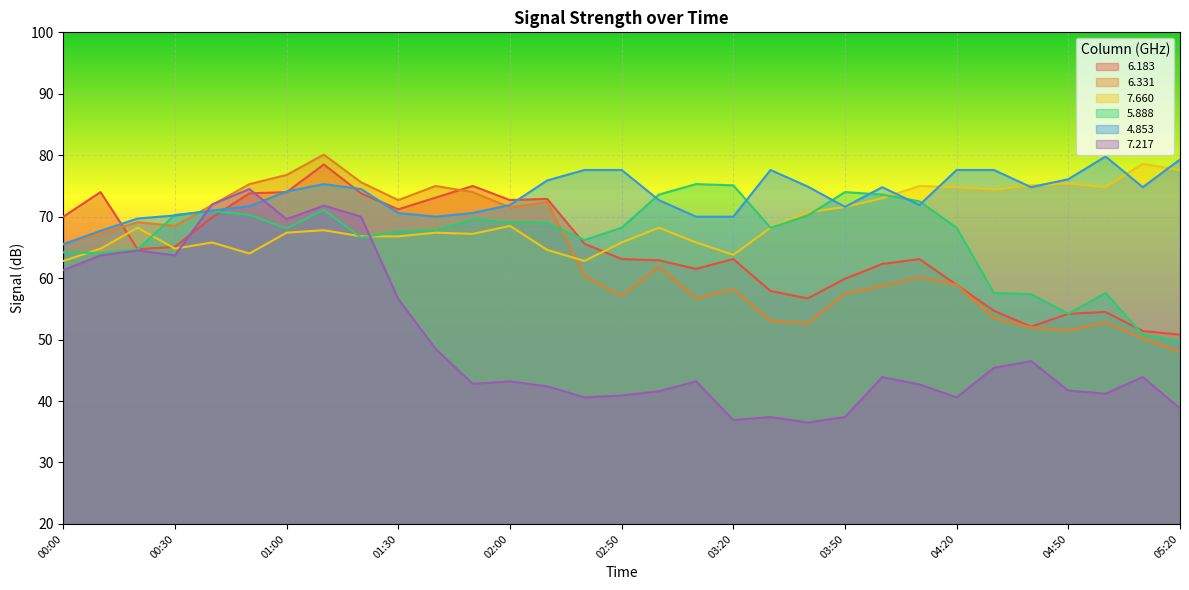

Which category has the highest value across all series?

01:10